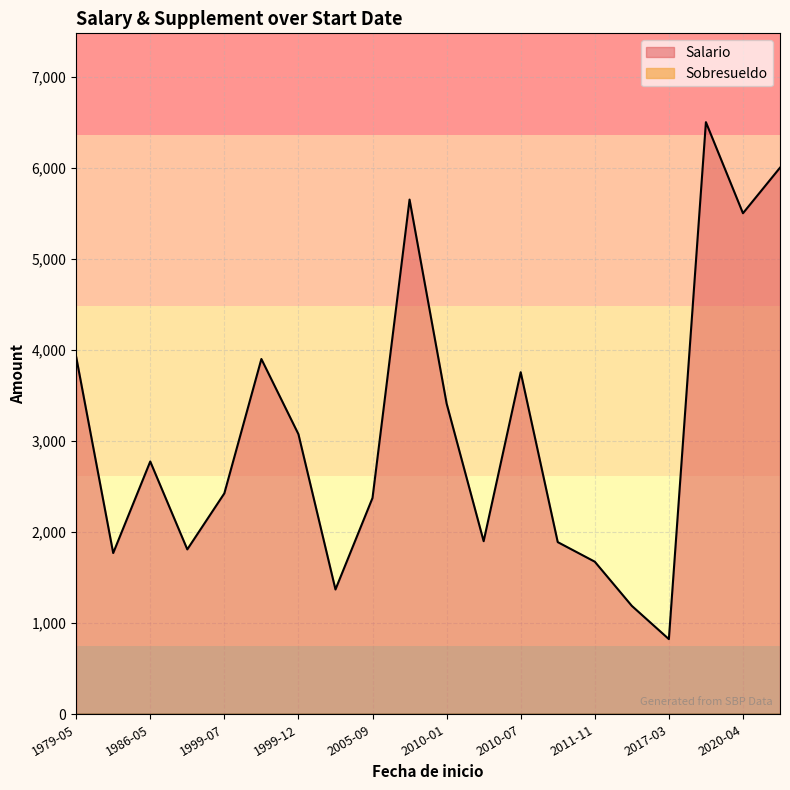

What is the spread (max minus min) of values at 2003-06-01?

1370